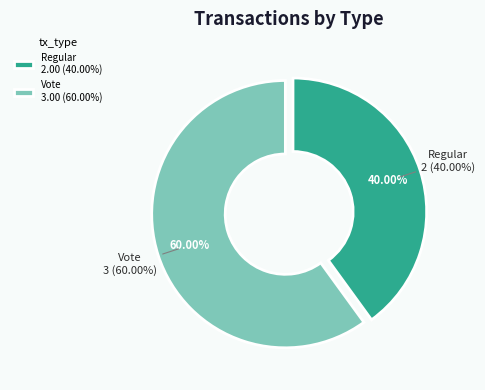

How many slices are in this pie chart?

2